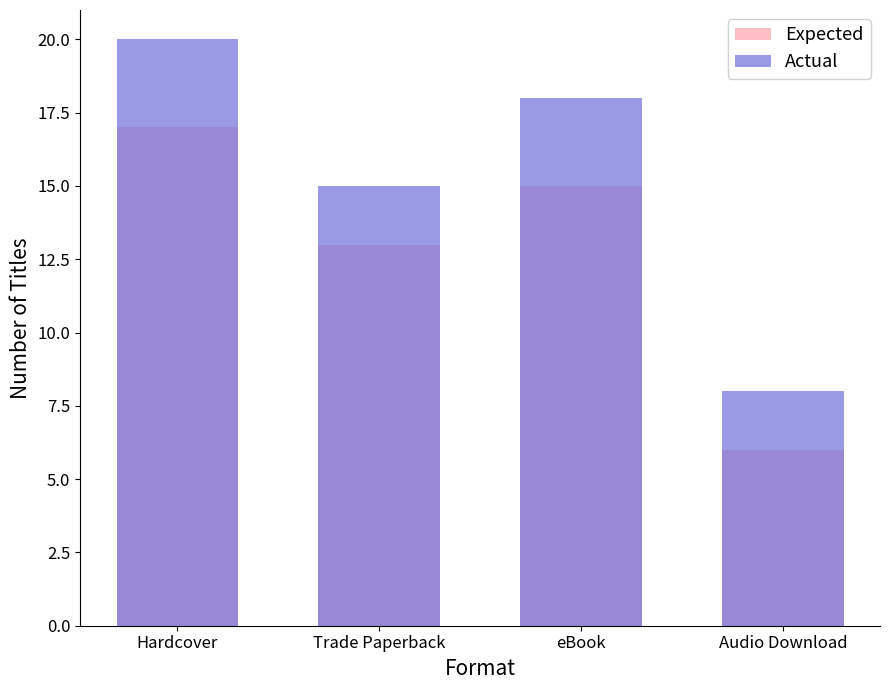

True or false: Actual has a value of 18 at eBook.

True